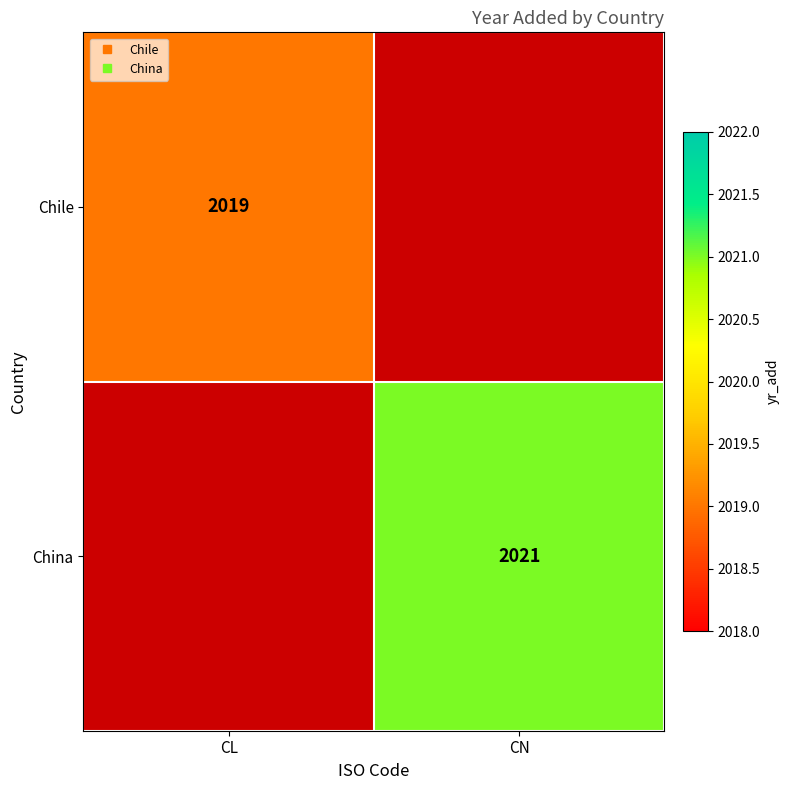

Which series has the largest total across all categories?

China